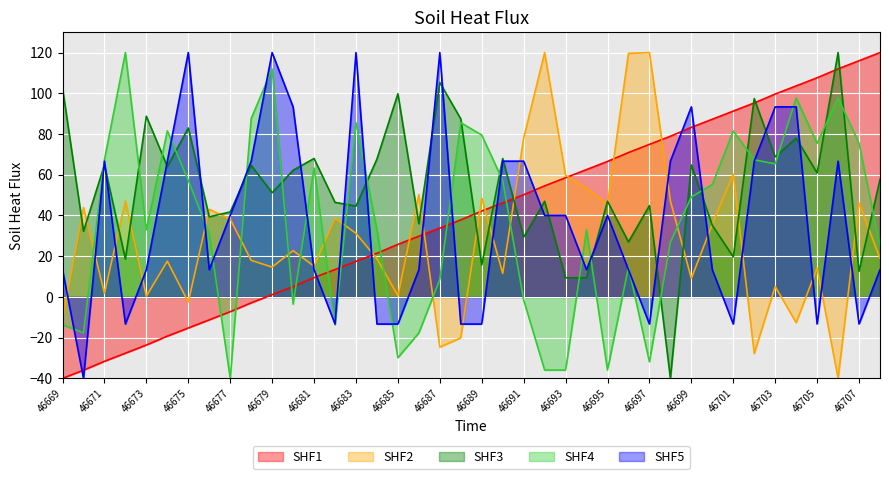

What is the smallest value displayed?

-40.0